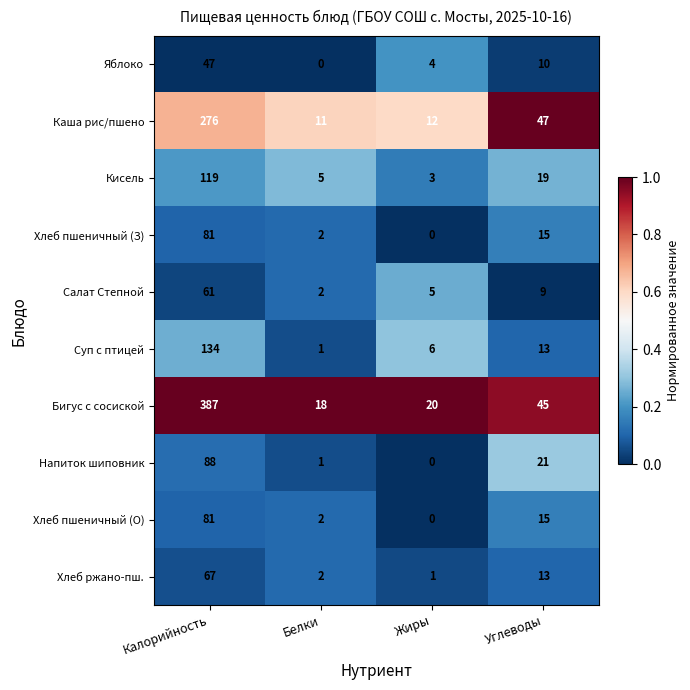

Which series has the widest spread of values?

Бигус с сосиской